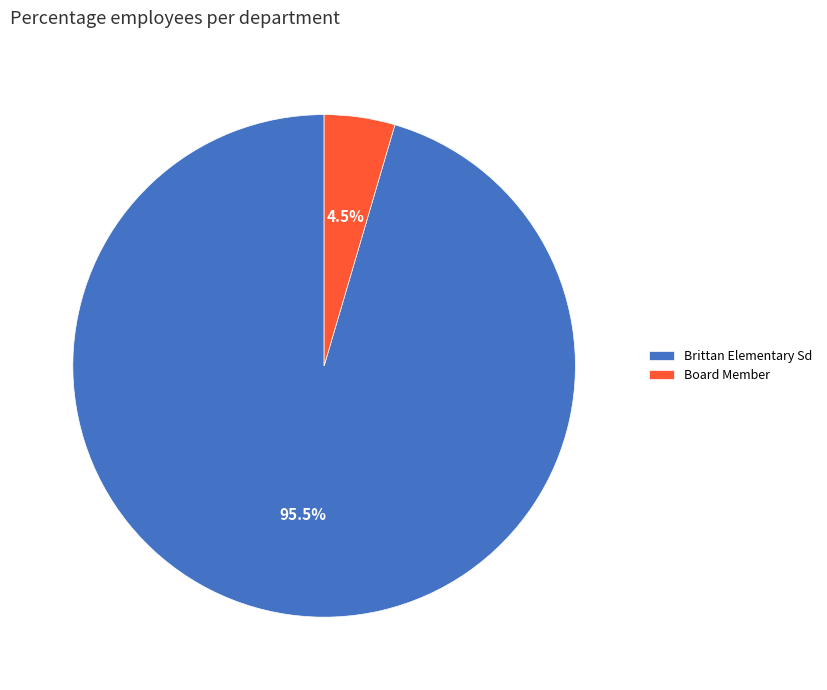

Which category has the smallest portion of the pie?

Board Member